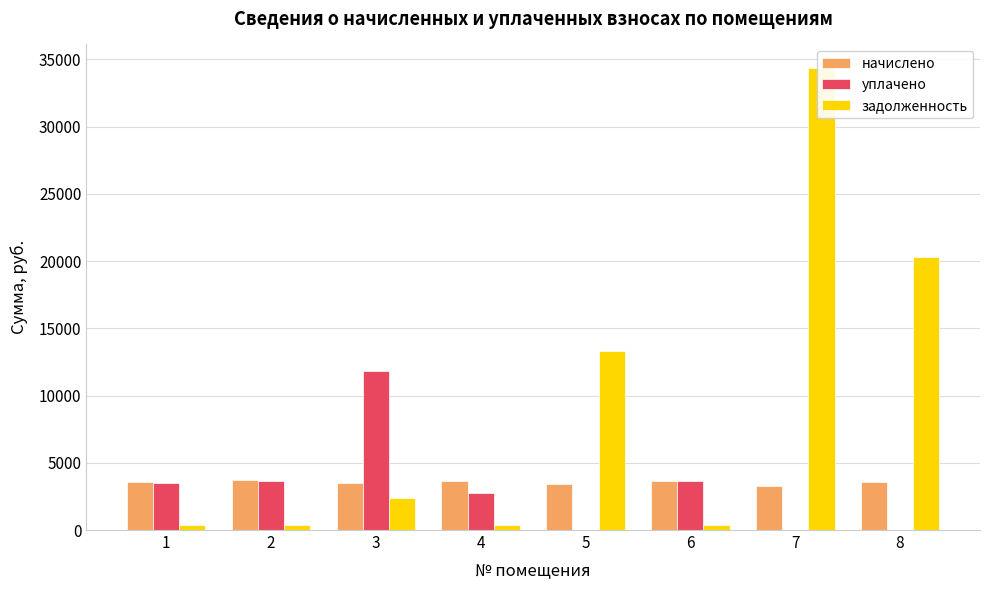

What is the sum of all уплачено values?

25486.5